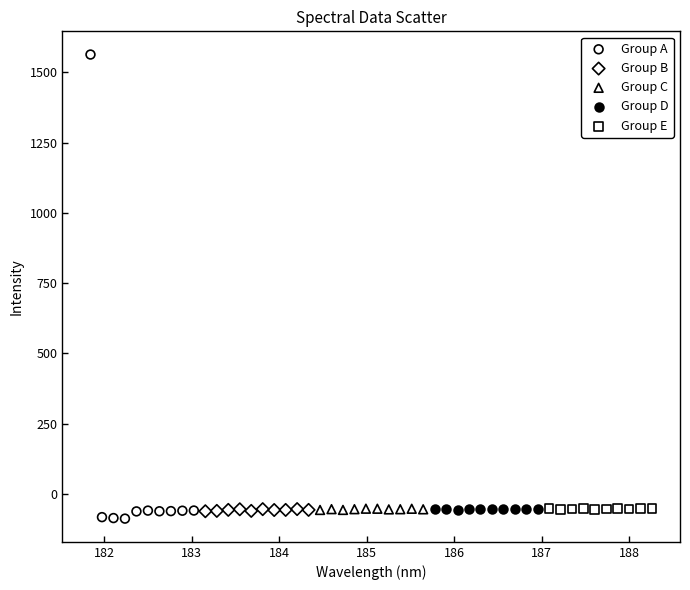

Which series has the largest Y range (max minus min)?

Group A